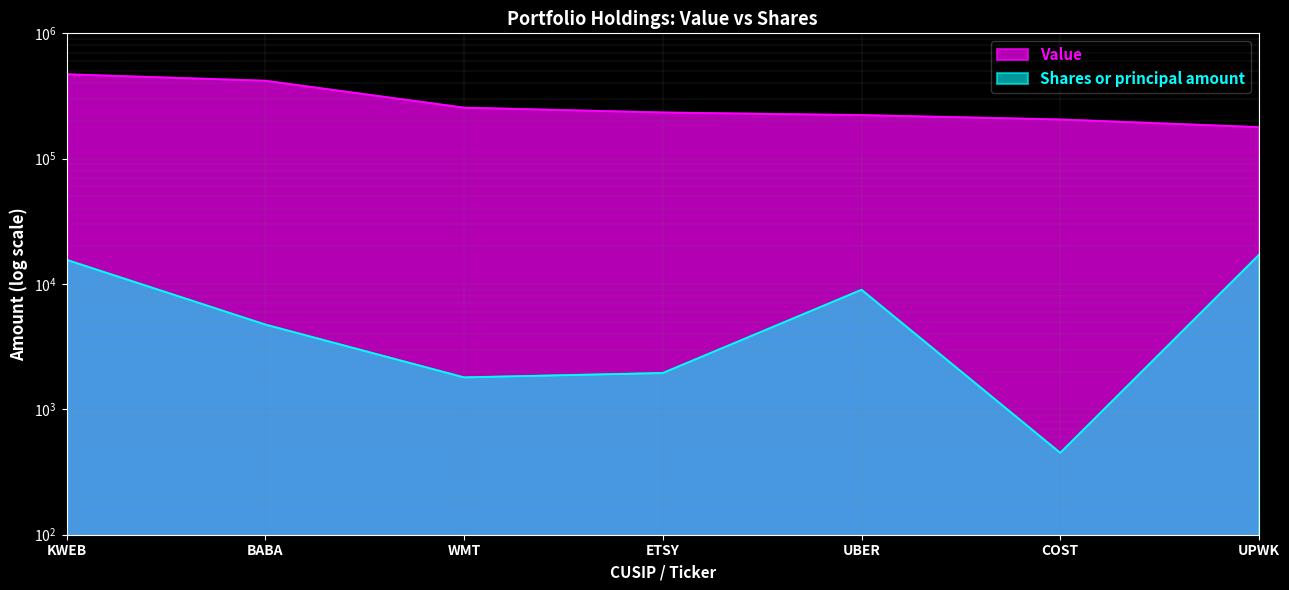

List the series in order of their overall mean, lowest first.

Shares or principal amount, Value